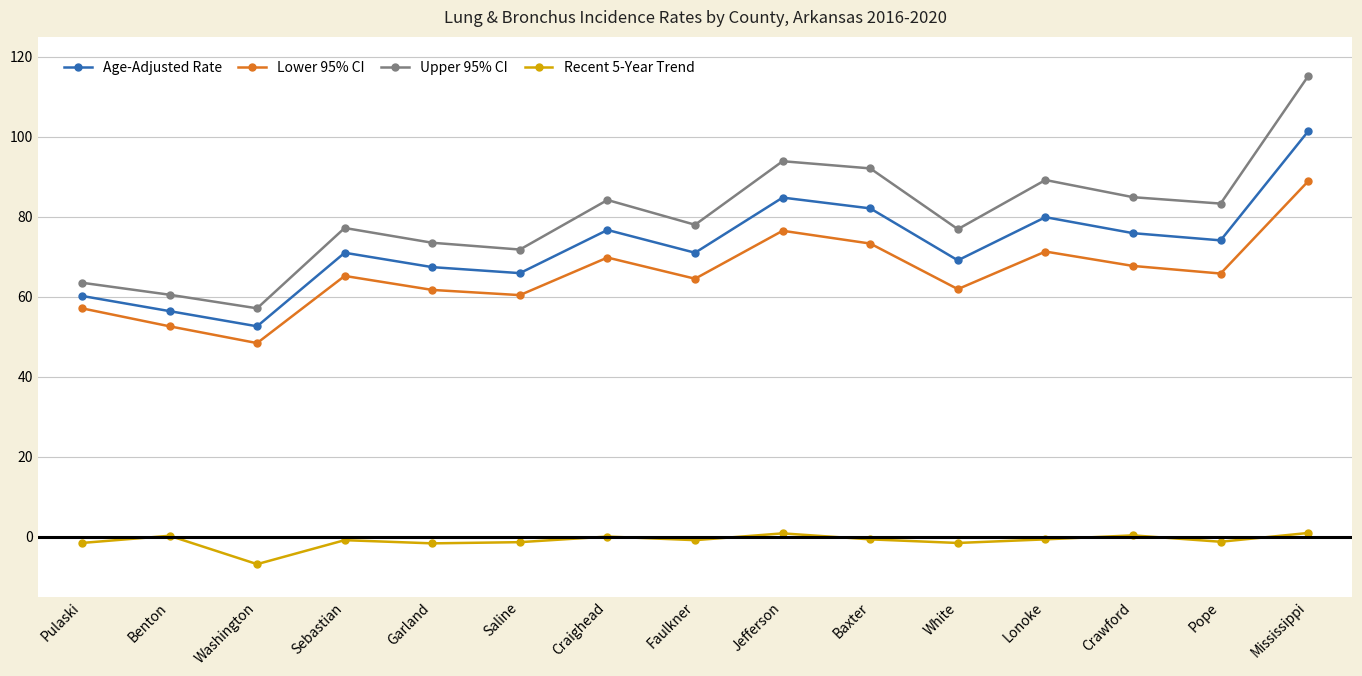

Which series has the widest spread of values?

Upper 95% CI